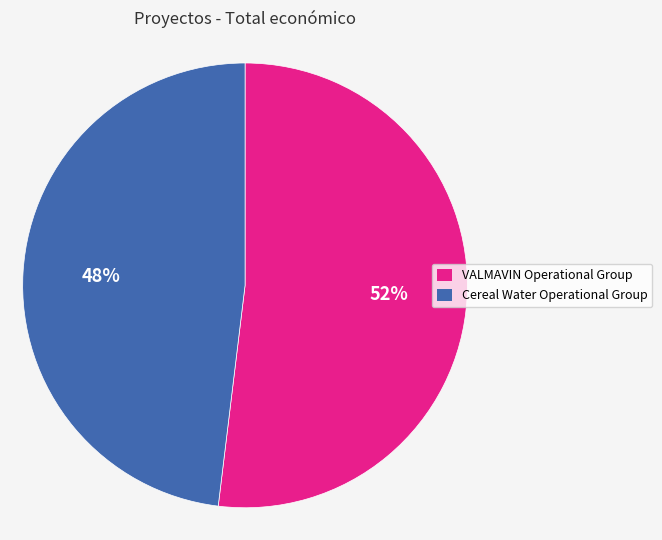

Which slice is the smallest?

Cereal Water Operational Group